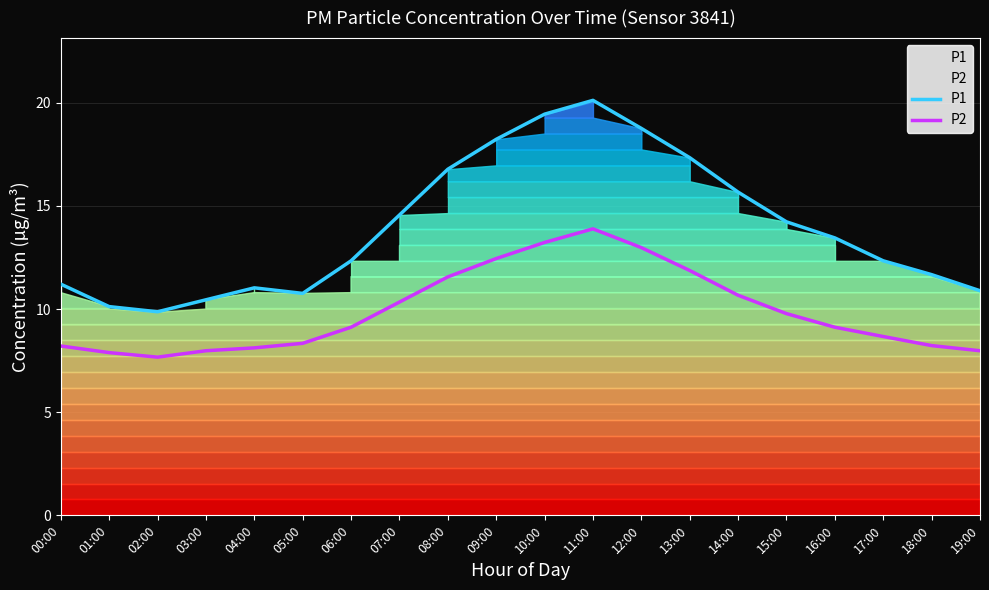

How many series are shown in this chart?

2